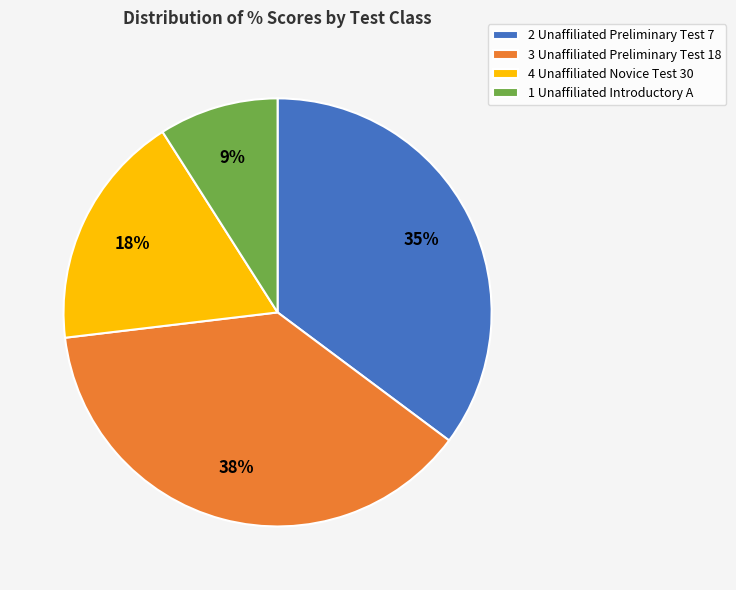

How many slices are in this pie chart?

4